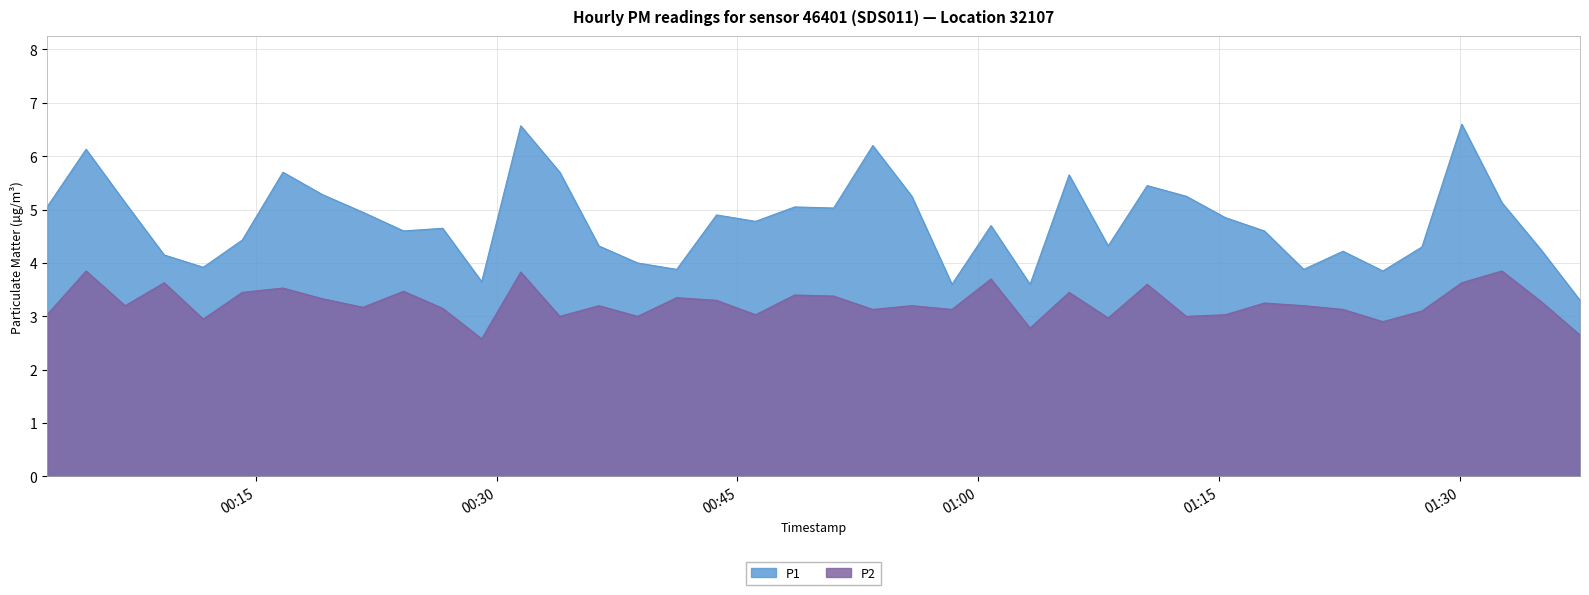

What are all the series names shown in the legend?

P1, P2